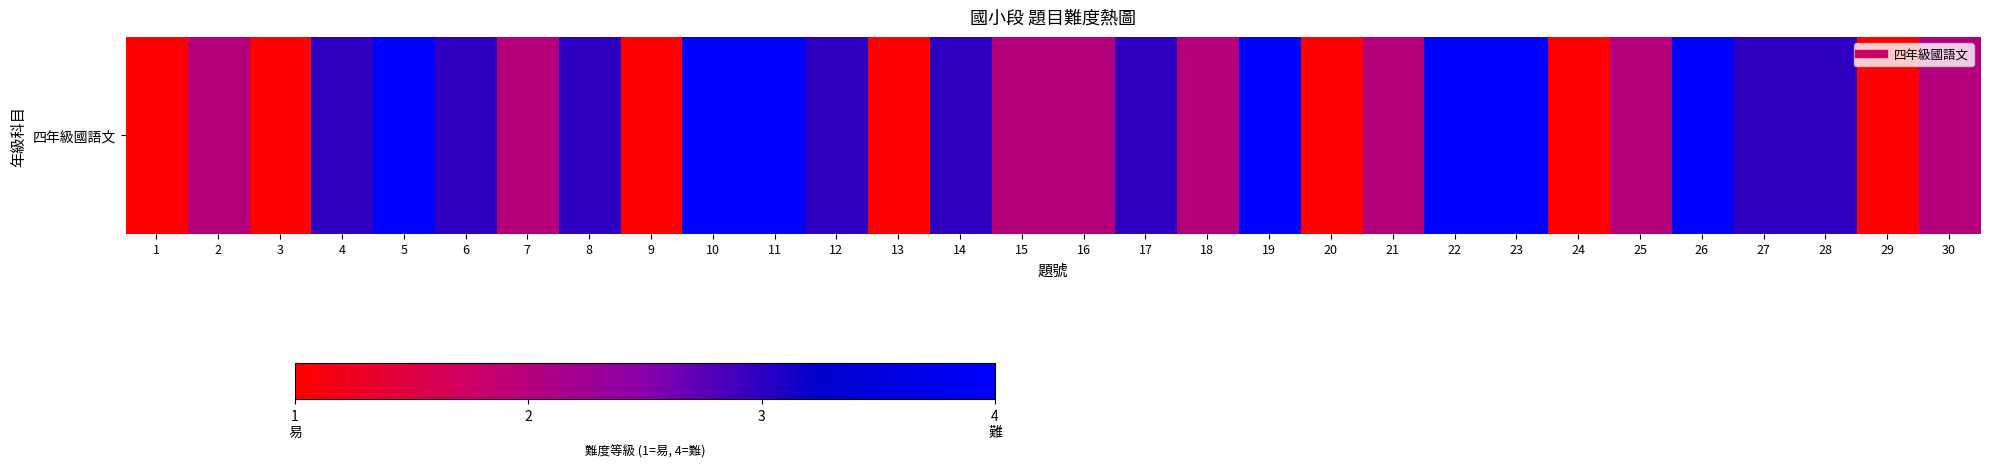

What is the ratio of the value at 28 to the value at 16?

1.5